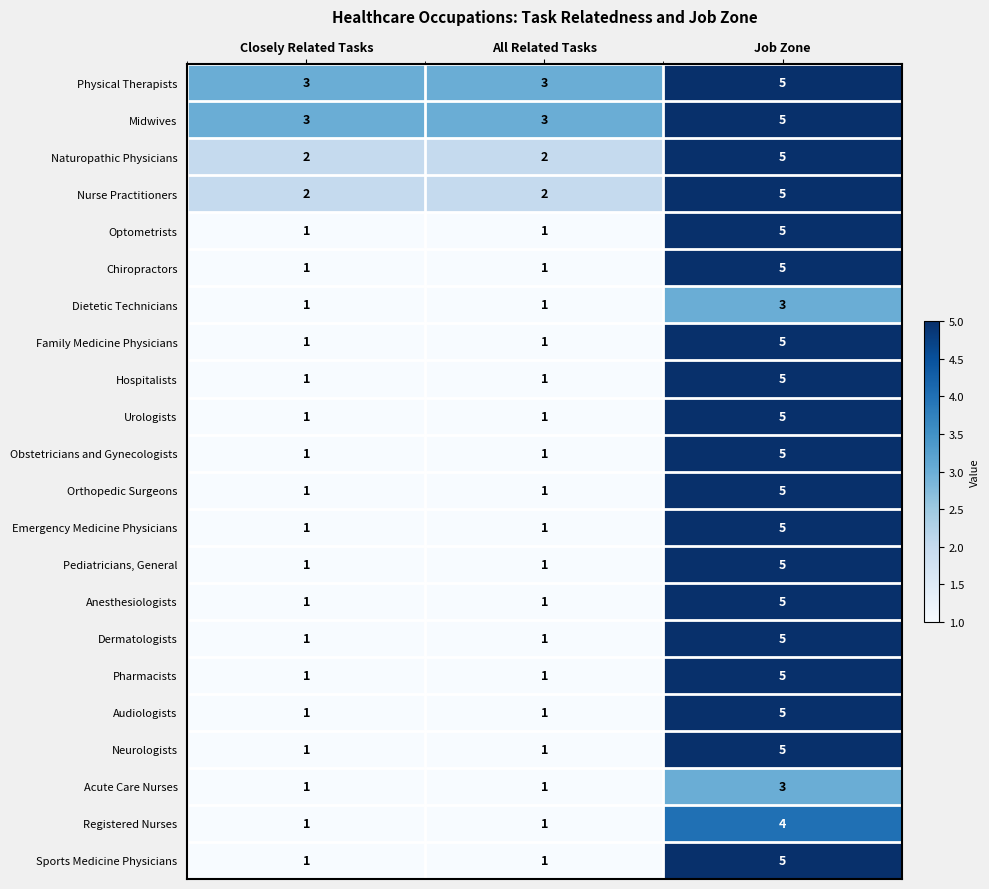

What is the maximum value for Sports Medicine Physicians?

5